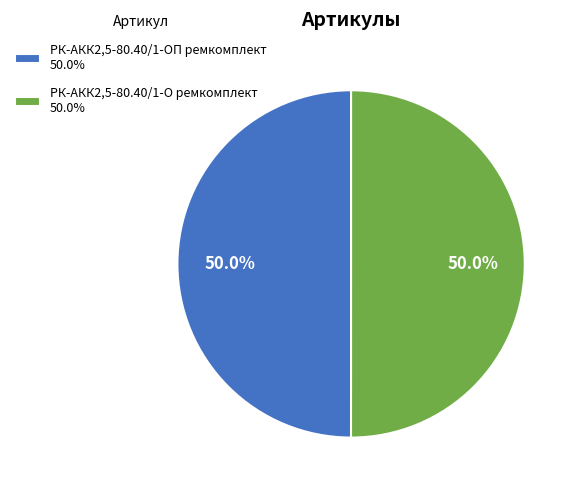

Is the sum of РК-АКК2,5-80.40/1-О ремкомплект 50.0% and РК-АКК2,5-80.40/1-ОП ремкомплект 50.0% greater than half?

Yes